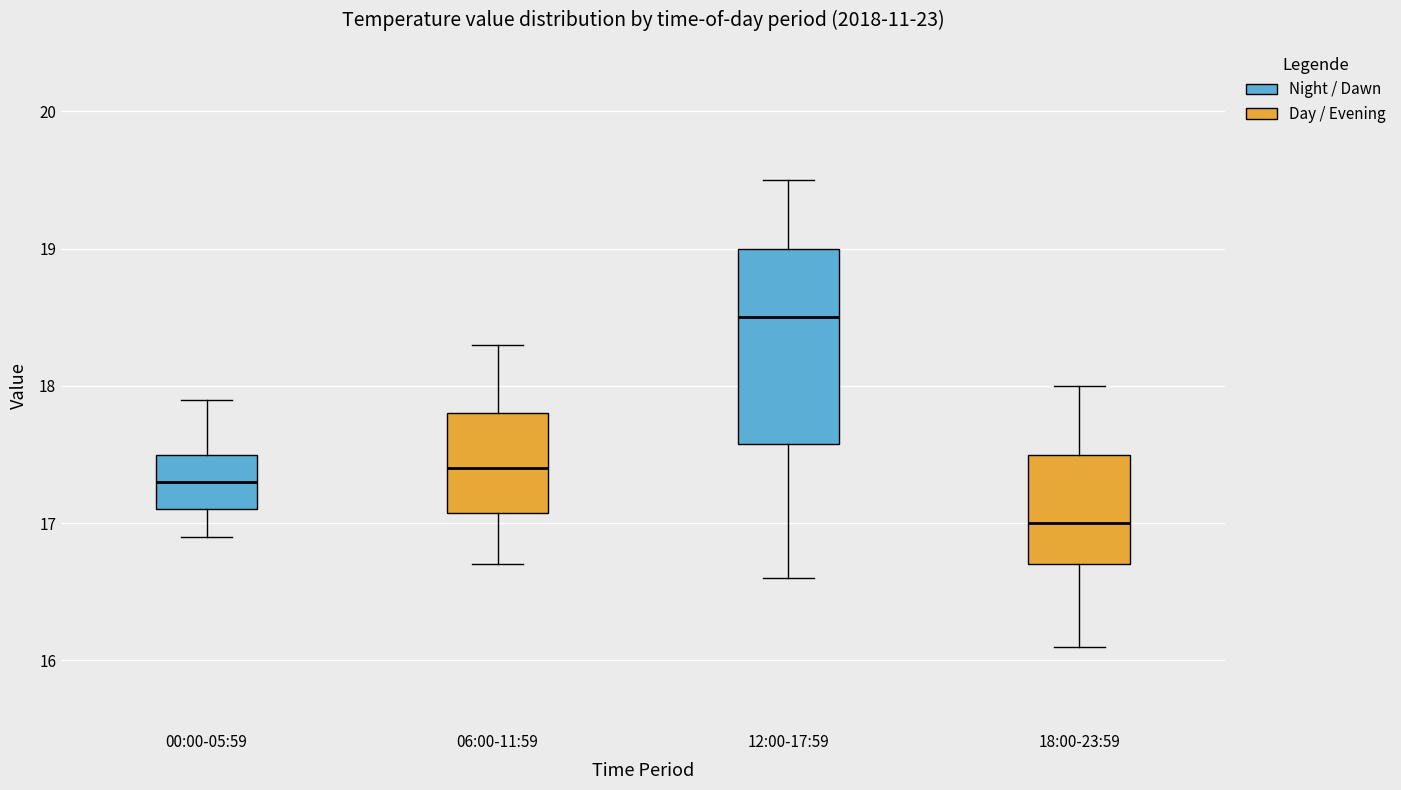

Which box's median line is the lowest?

18:00-23:59